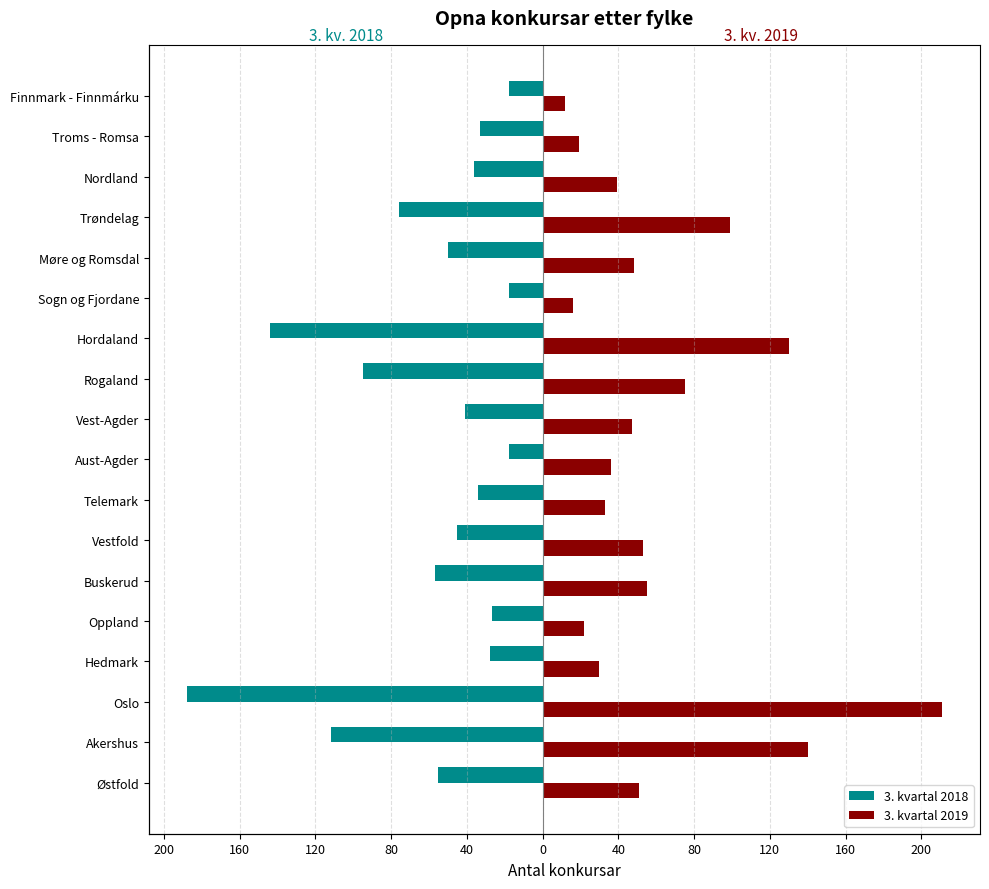

What is the highest value of the 3. kvartal 2019 series?

211